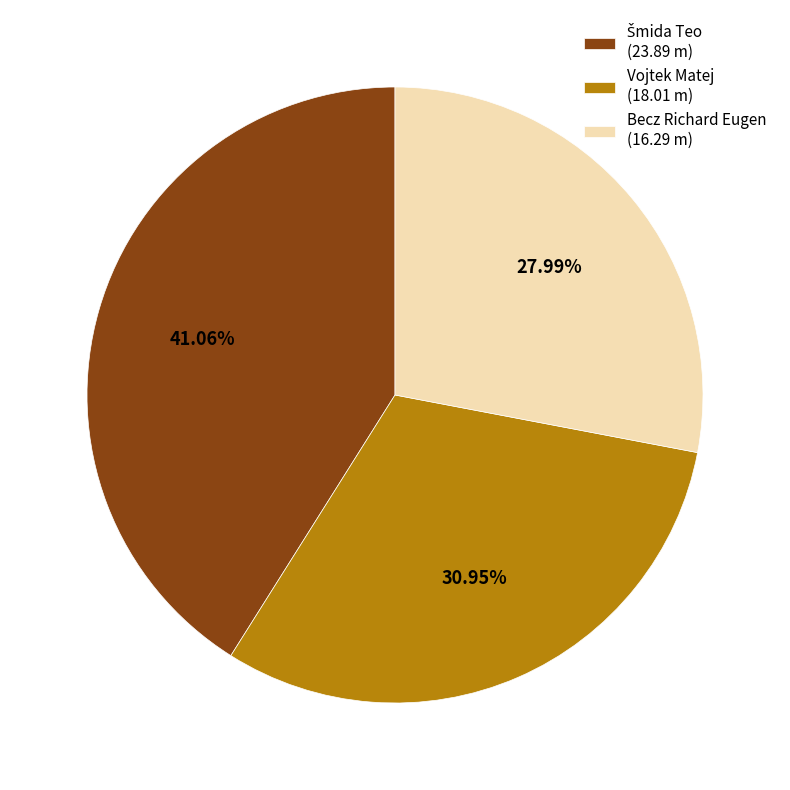

Do Becz Richard Eugen (16.29 m) and Vojtek Matej (18.01 m) together represent more than half of the pie?

Yes